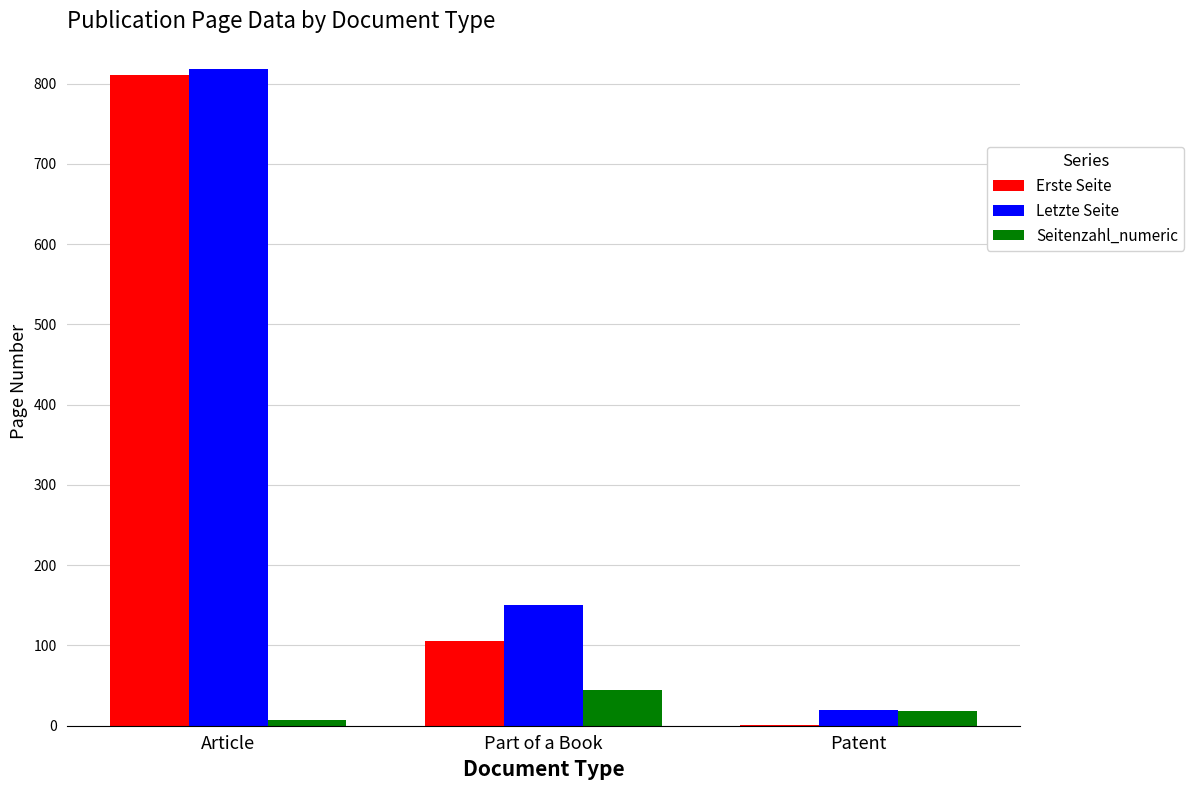

Which category has the highest value in the Seitenzahl_numeric series?

Part of a Book